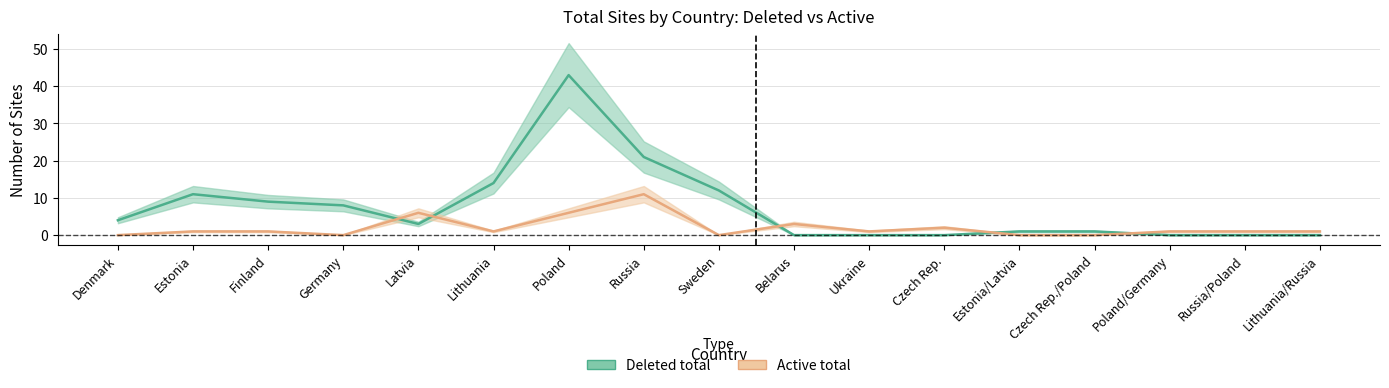

What is the label of the 1st point from the right?

Lithuania/Russia